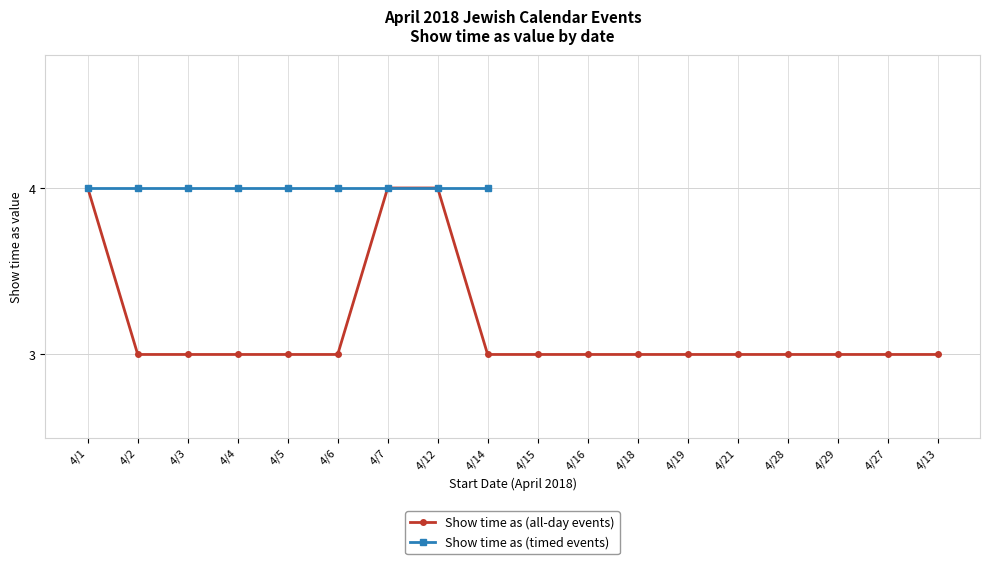

Count the values in the range 3 to 4.

18